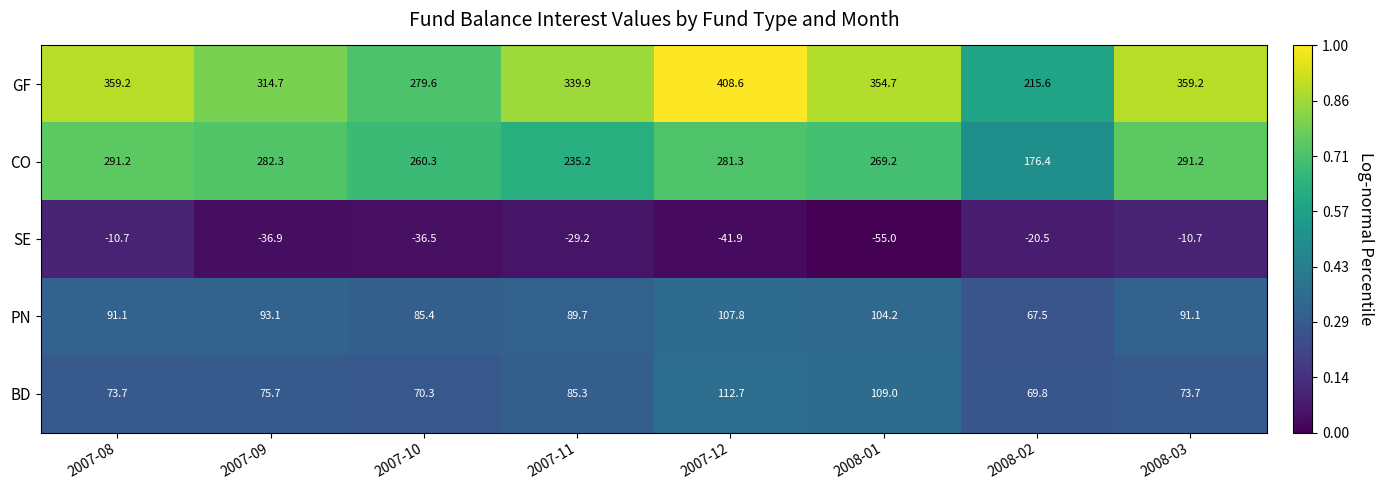

Which series has the largest range (max minus min)?

GF